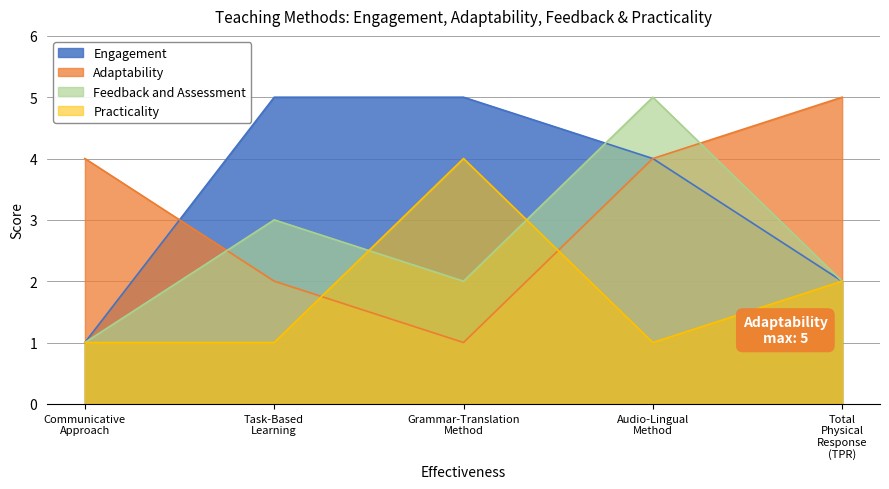

Does the chart display data point markers on the line(s)?

No